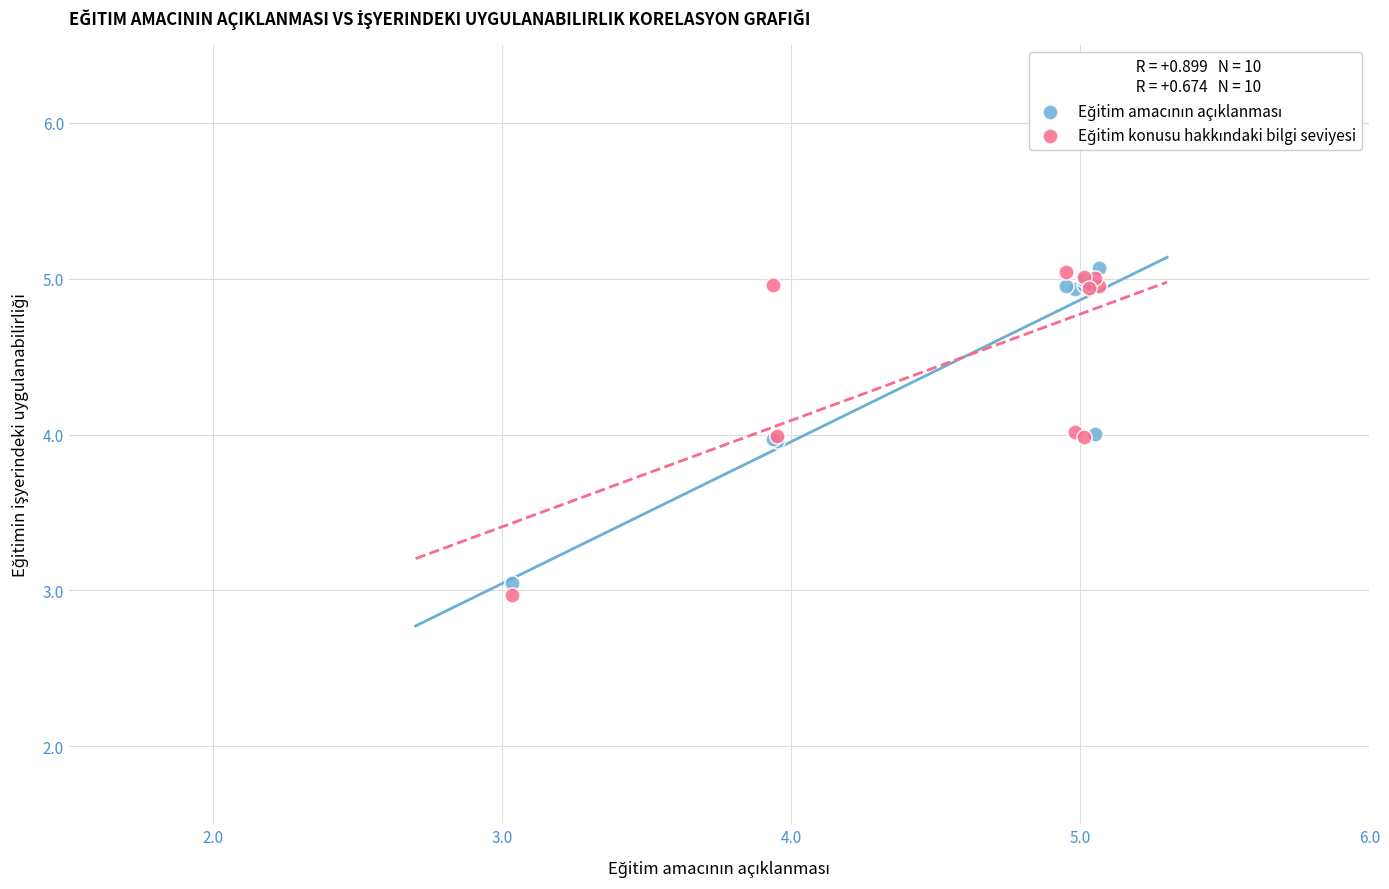

What is the X range (max minus min) for the scatter plot?

2.0